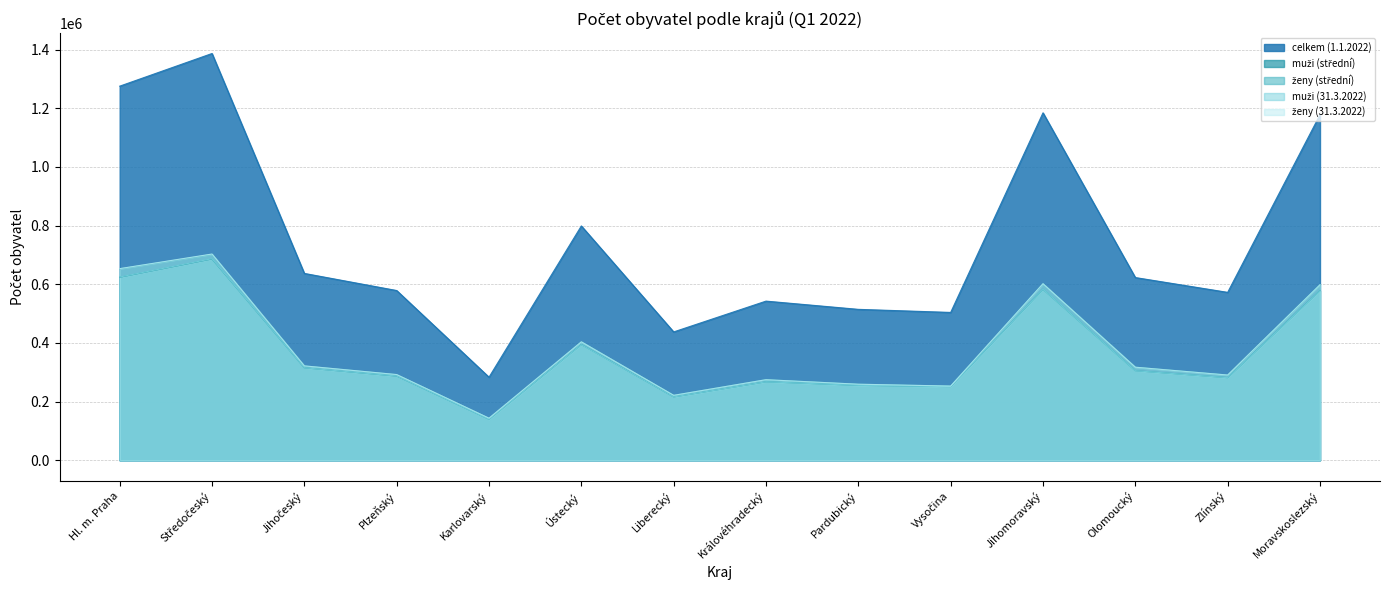

At which category is the sum across all series the highest?

Středočeský